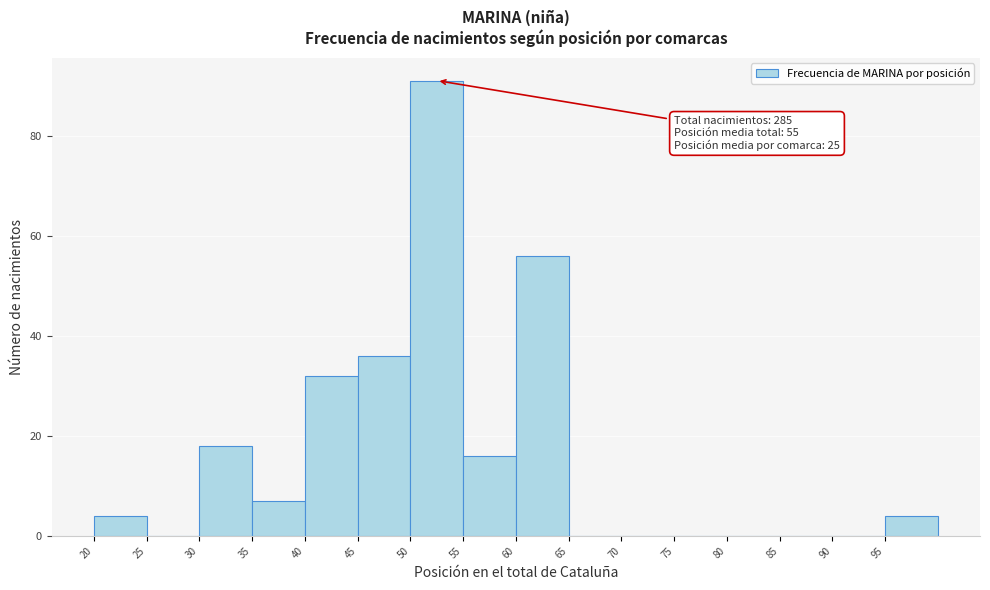

Which range on the x-axis has the tallest bar?

50 to 55